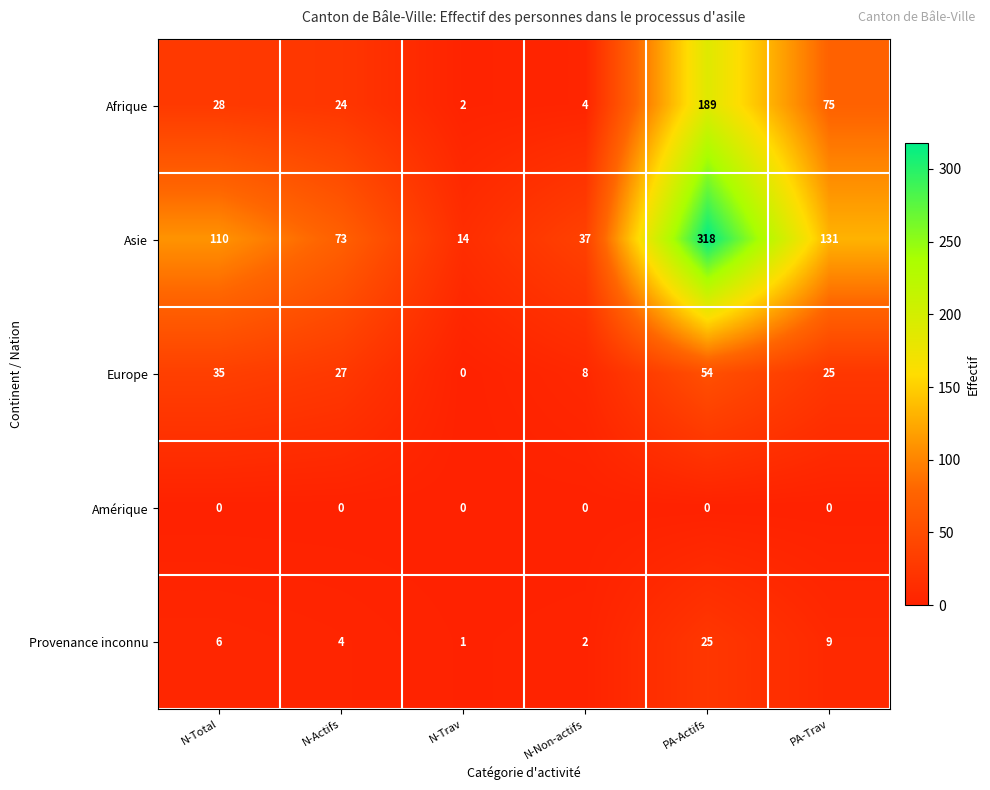

What is the difference between the second highest and minimum values in the Afrique series?

73